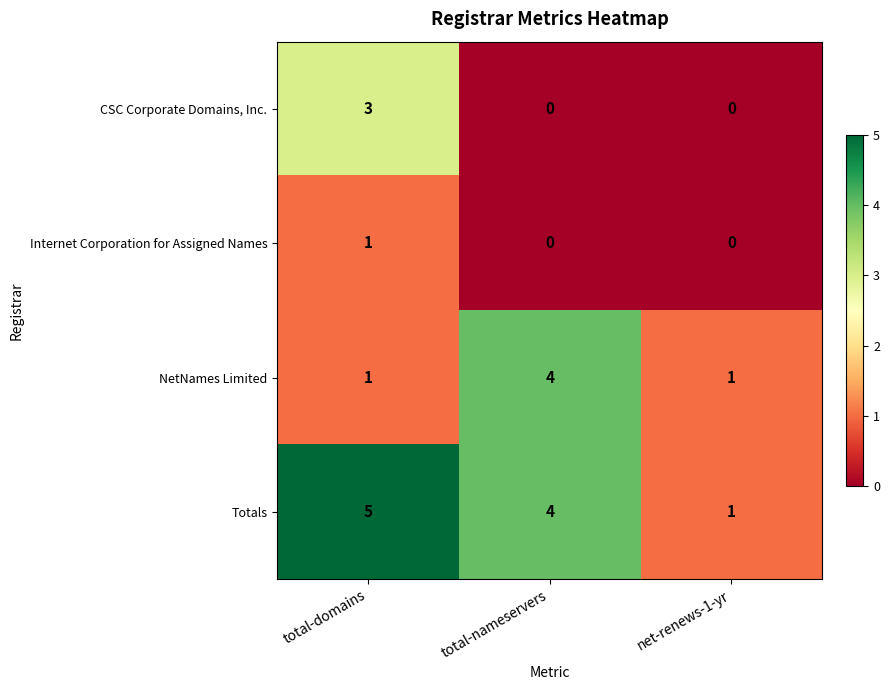

Rank the series by their average value, from highest to lowest.

Totals, NetNames Limited, CSC Corporate Domains, Inc., Internet Corporation for Assigned Names